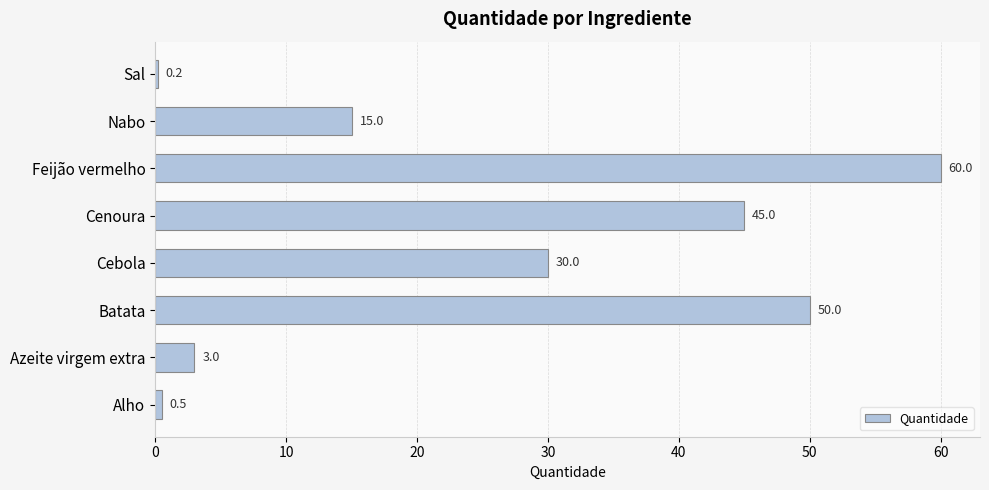

What is the change in value from Cebola to Nabo?

-15.0